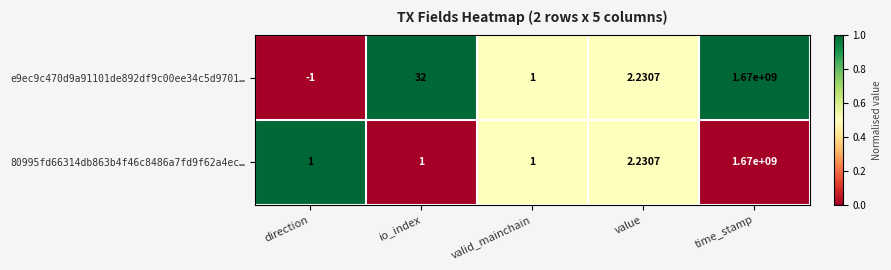

Rank the series by their average value, from lowest to highest.

80995fd66314db863b4f46c8486a7fd9f62a4ec…, e9ec9c470d9a91101de892df9c00ee34c5d9701…